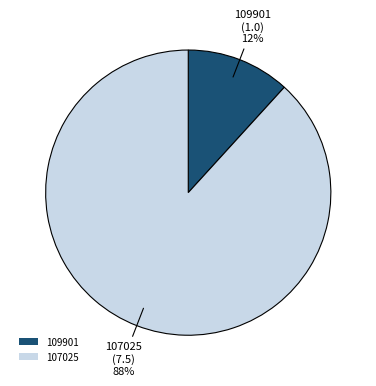

Which category accounts for the majority?

107025